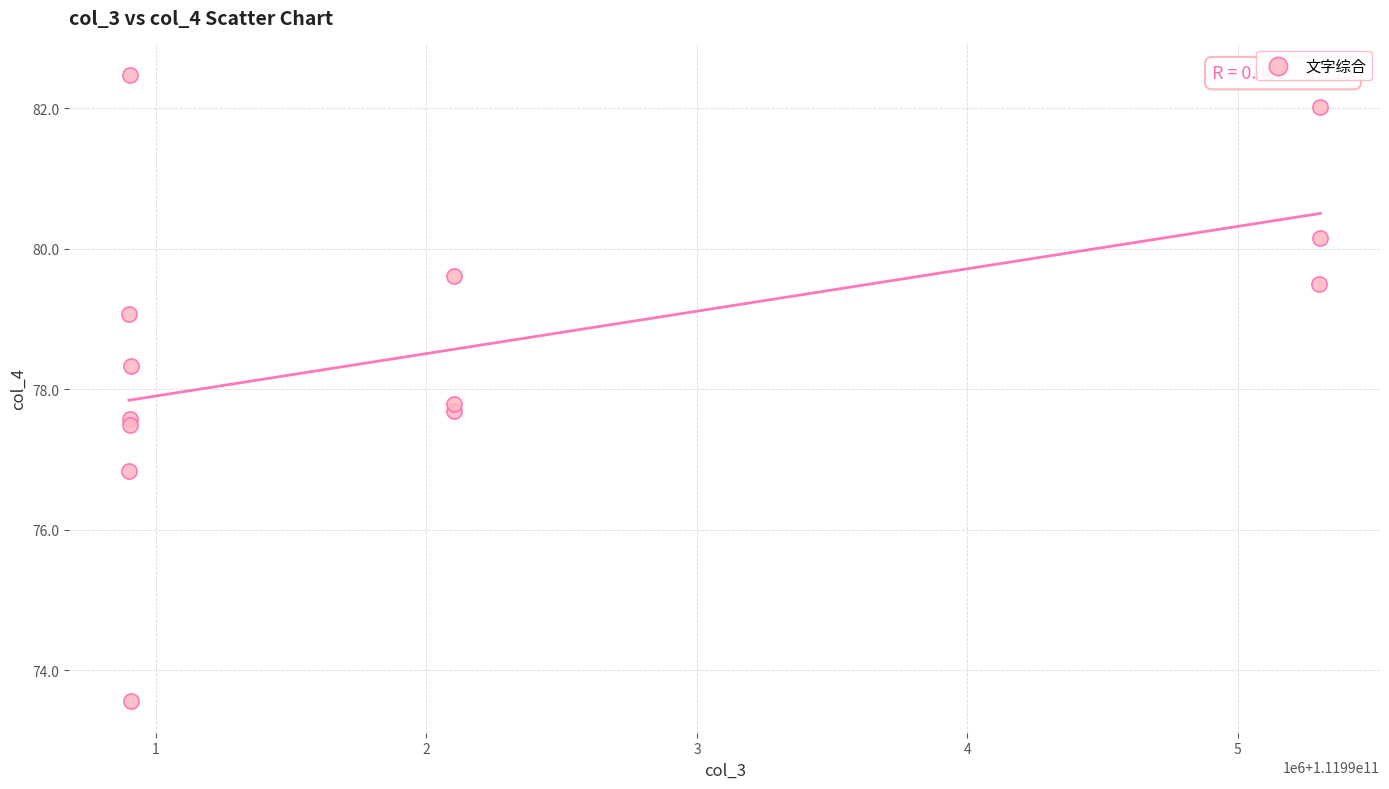

What Y value in the scatter plot is closest to 78?

77.8